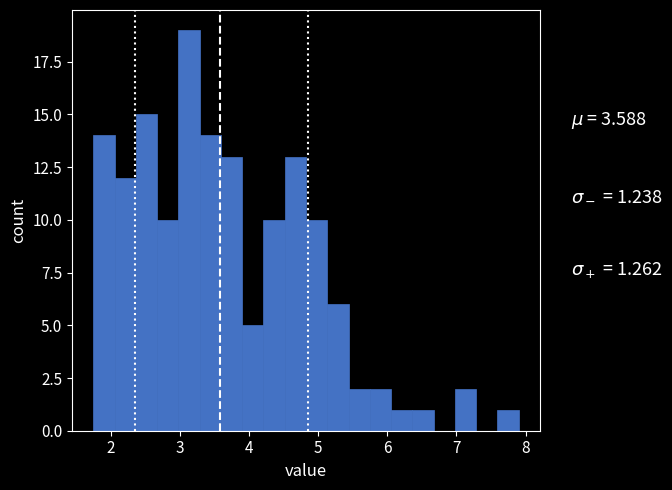

Around what value on the x-axis is the tallest bar? Give the approximate position of its centre, as read against the axis.

3.1